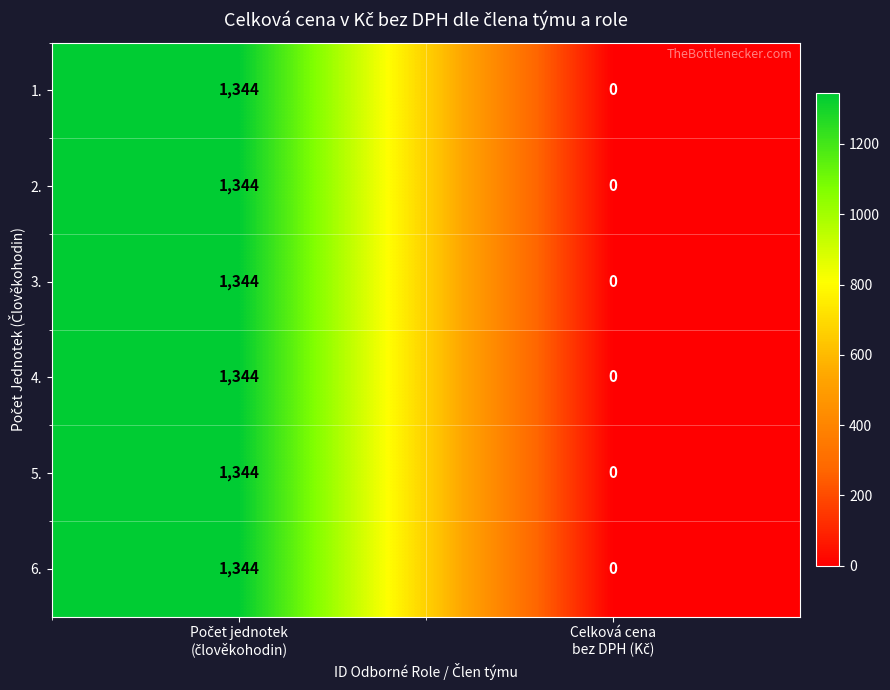

What is the sum of all 5. values?

1344